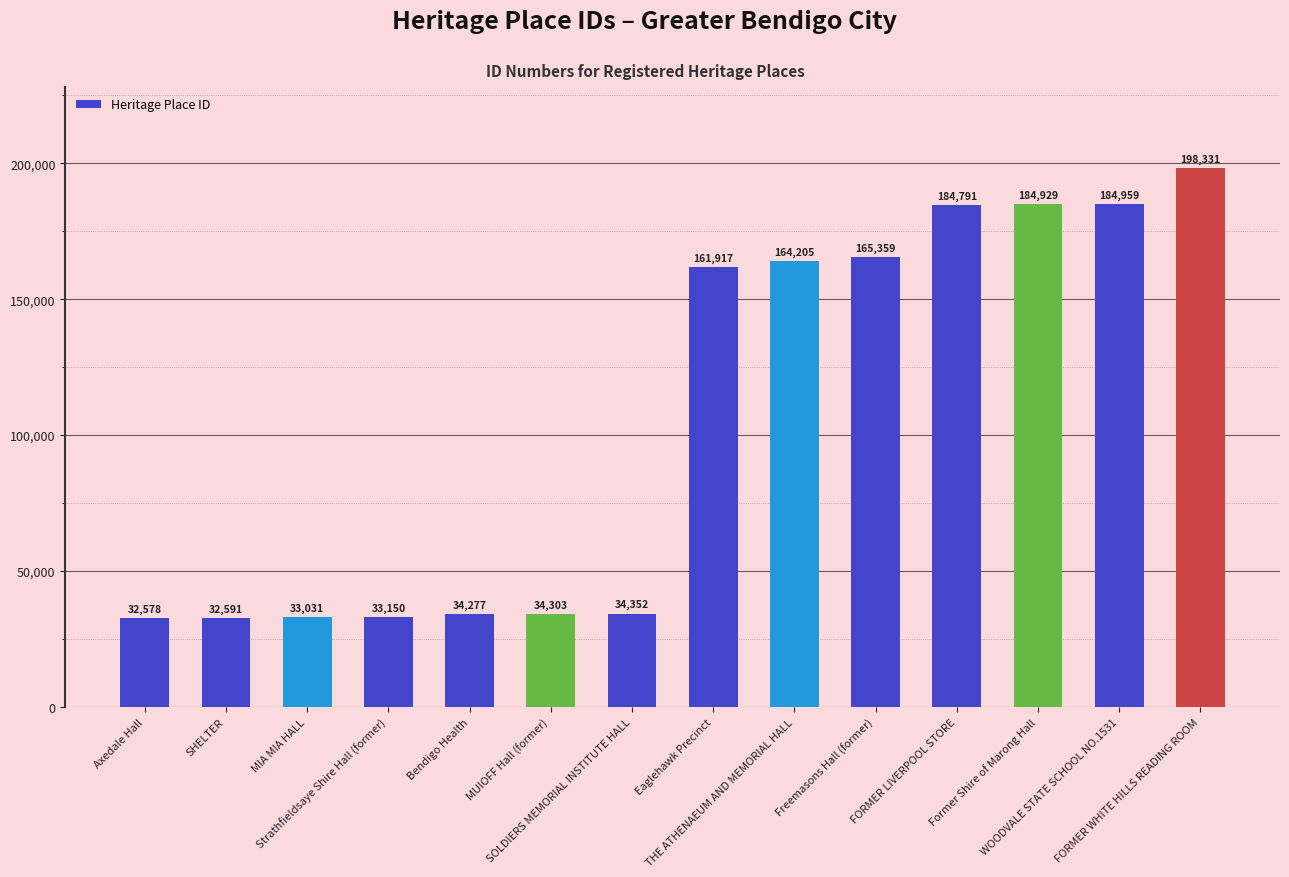

What is the maximum value shown in the chart?

198331